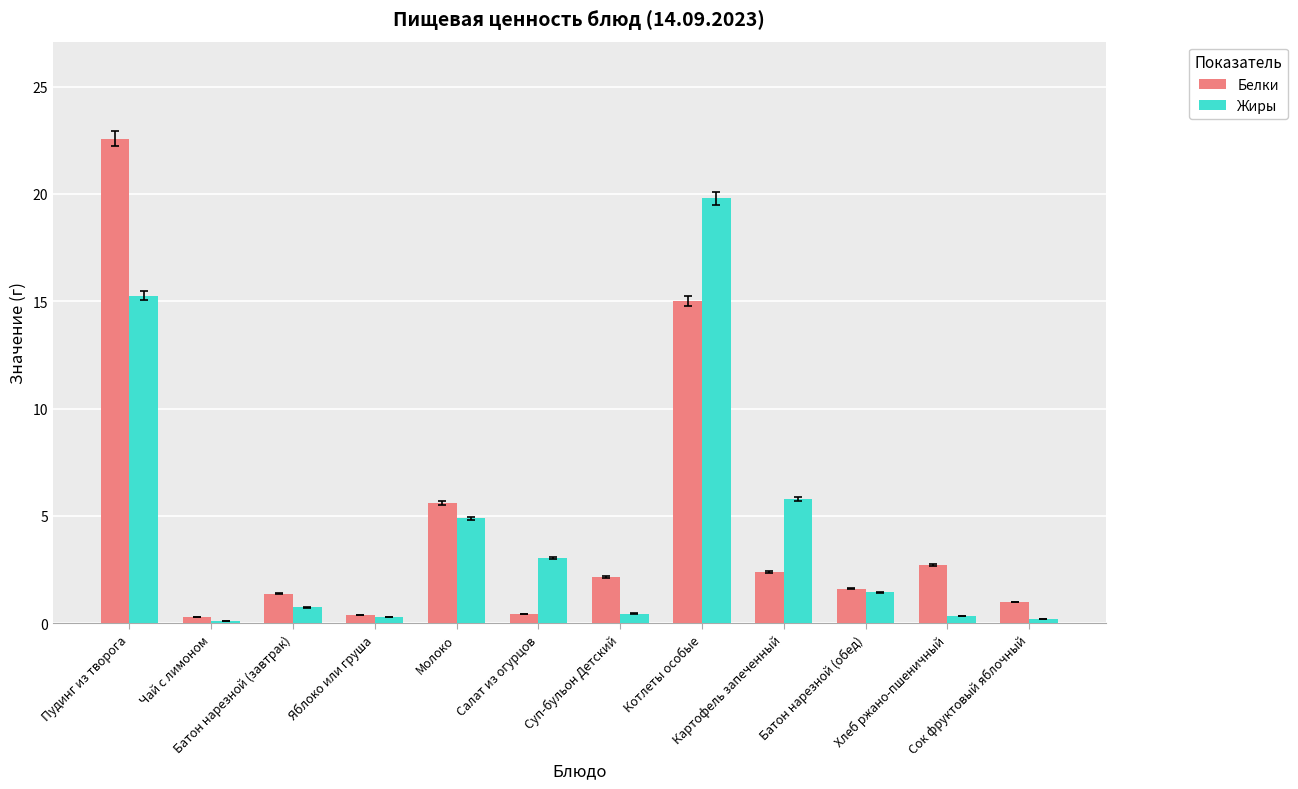

What is the value of the Жиры bar at the 1st from the left?

15.3